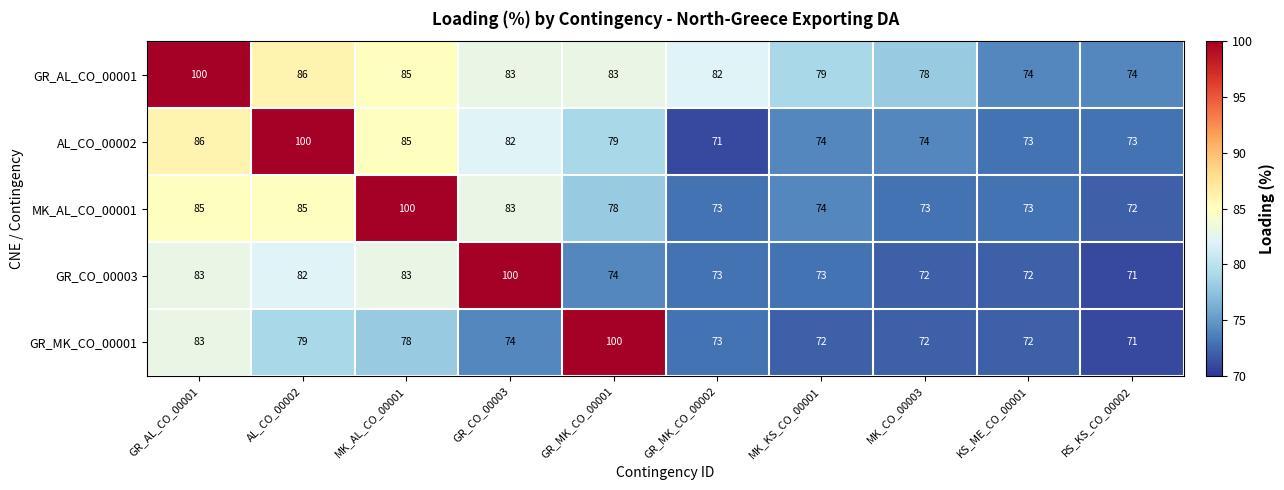

What is the spread (max minus min) of values at MK_KS_CO_00001?

7